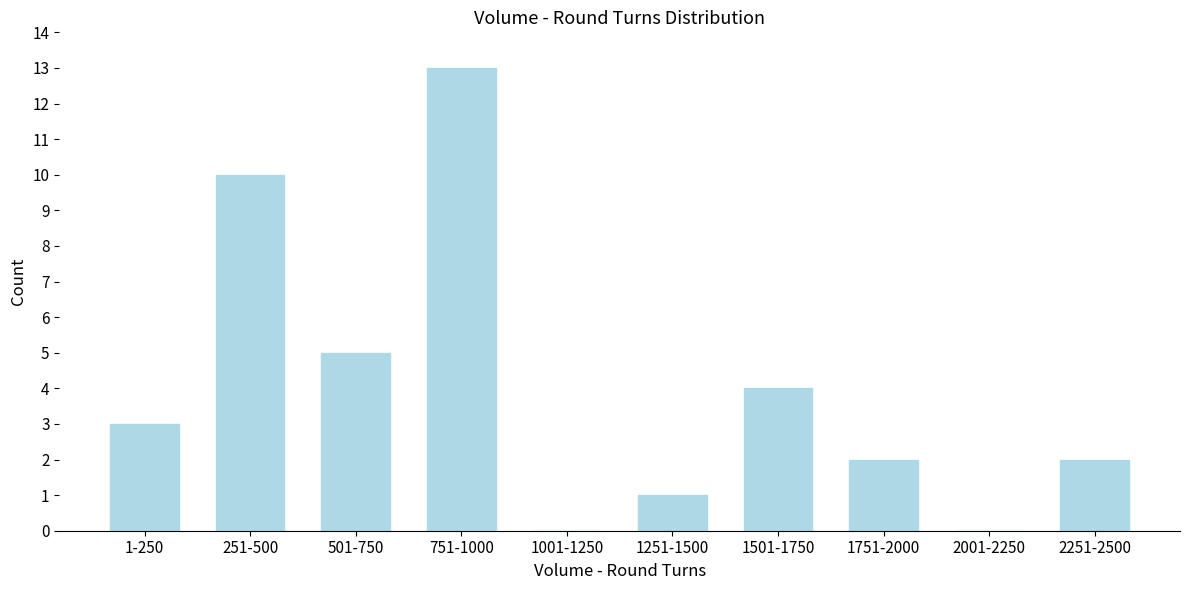

Reading left to right, list all the values displayed in this chart.

1-250=3	251-500=10	501-750=5	751-1000=13	1001-1250=0	1251-1500=1	1501-1750=4	1751-2000=2	2001-2250=0	2251-2500=2